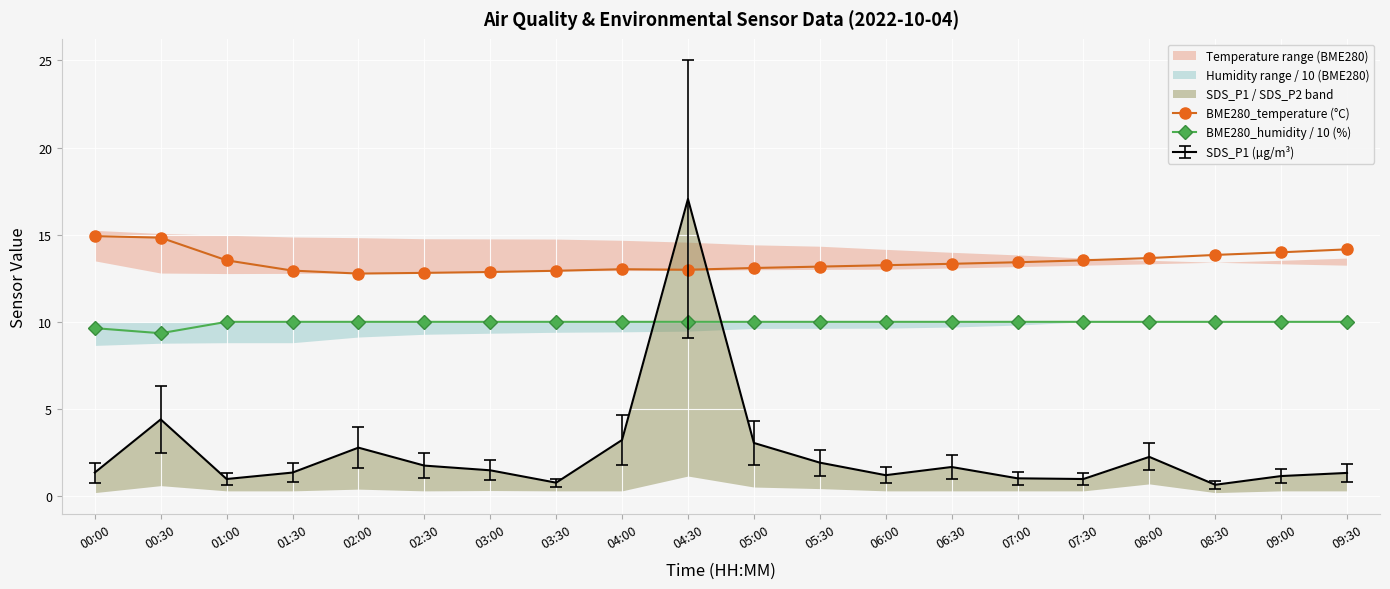

Between 00:00 and 02:30, which series saw the biggest shift?

BME280_temperature (°C)